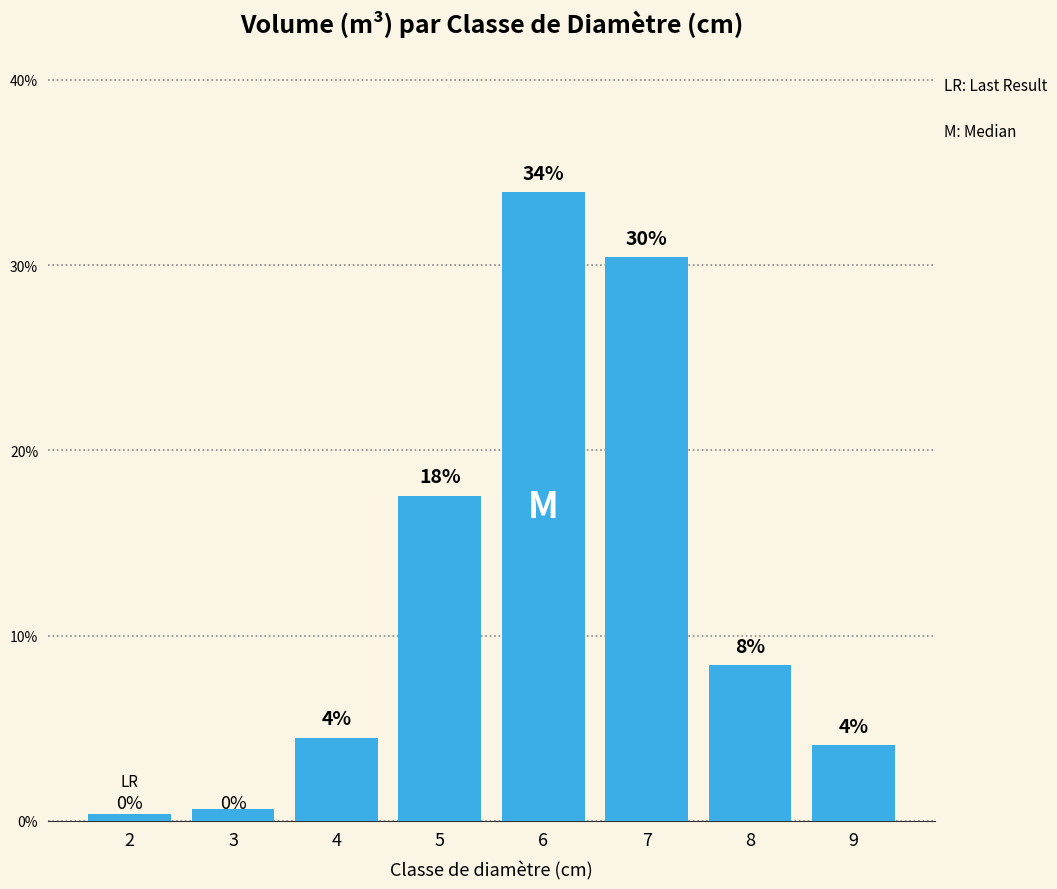

Are the bars horizontal?

No